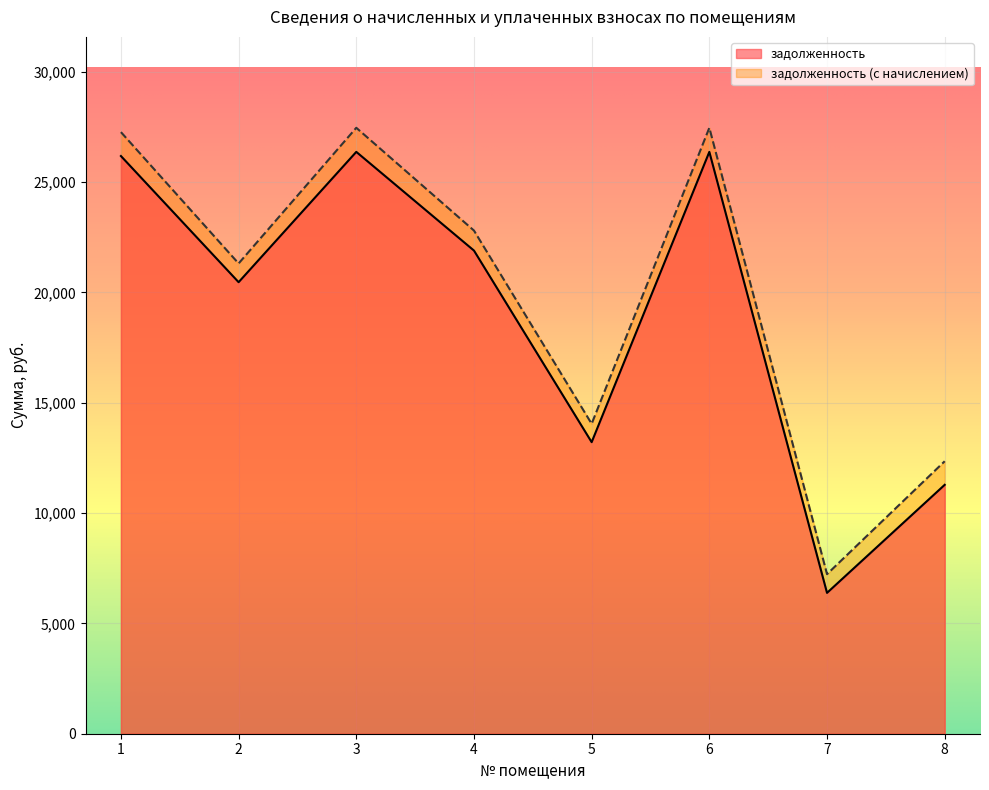

True or false: задолженность (с начислением) and задолженность intersect in this chart.

False